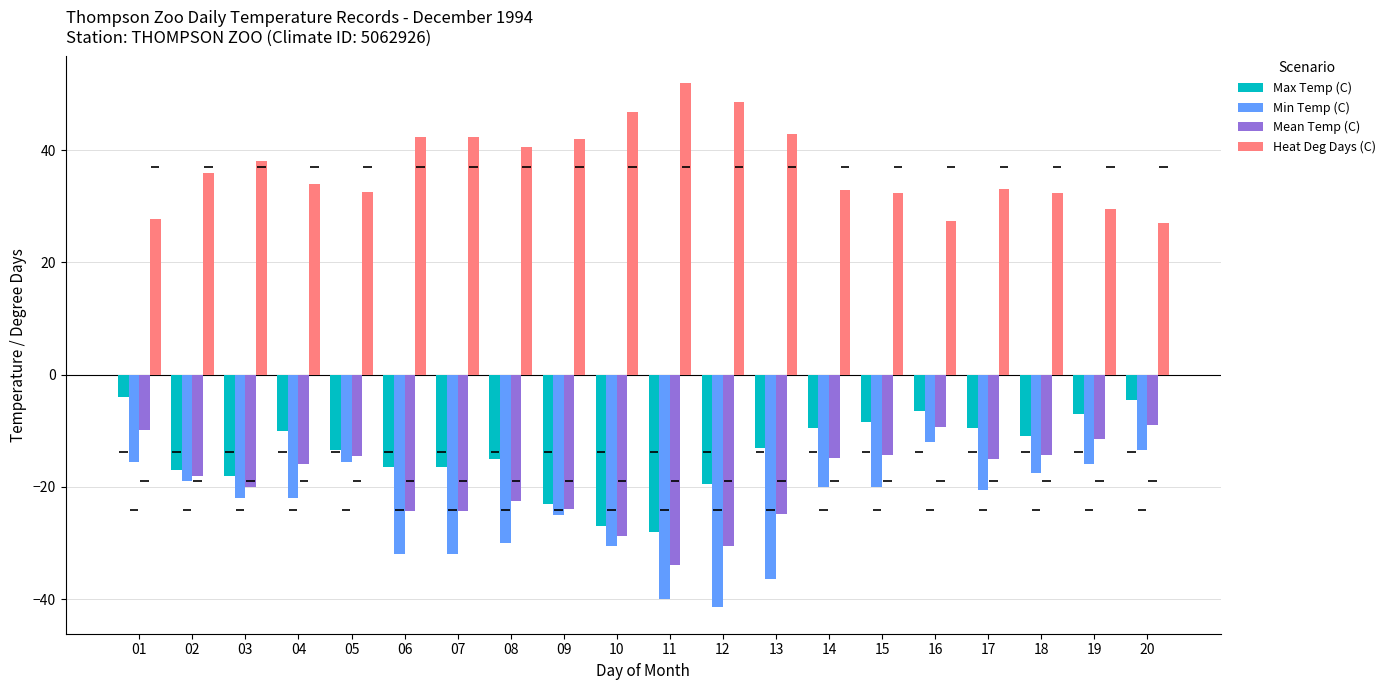

What are all the series names shown in the legend?

Max Temp (C), Min Temp (C), Mean Temp (C), Heat Deg Days (C)